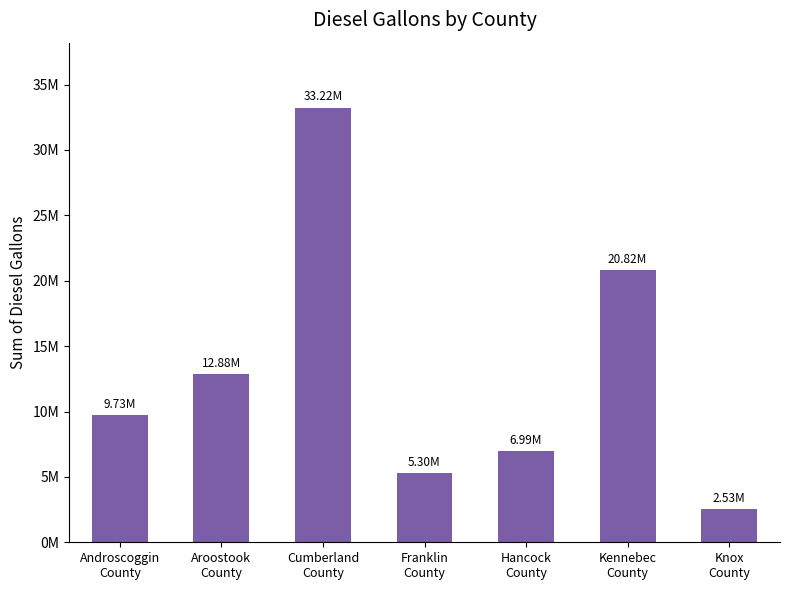

Rank the categories by value from lowest to highest.

Knox
County, Franklin
County, Hancock
County, Androscoggin
County, Aroostook
County, Kennebec
County, Cumberland
County